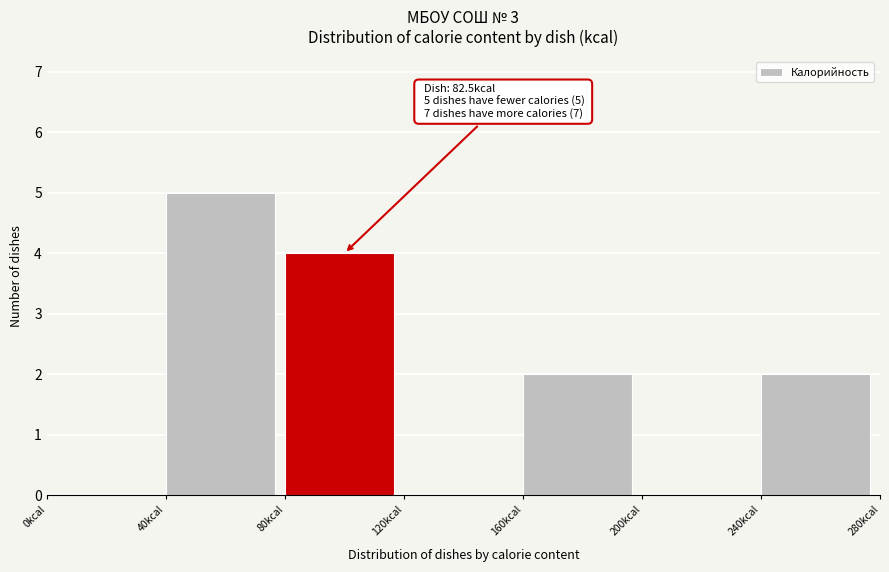

Over which range of the x-axis is the bar tallest?

40 to 80